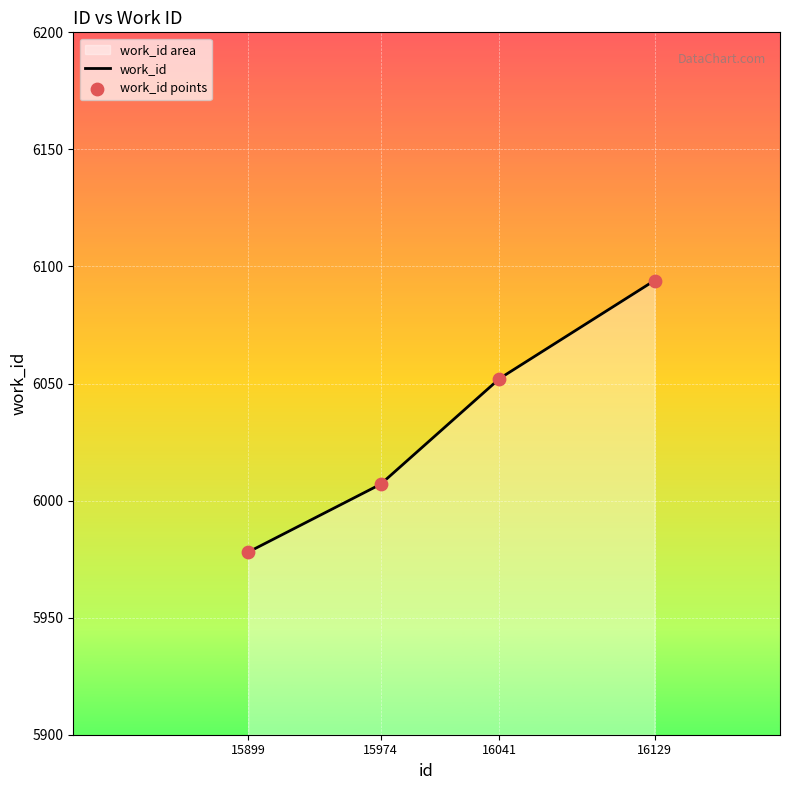

What is the change in value from 15899 to 15974?

+29